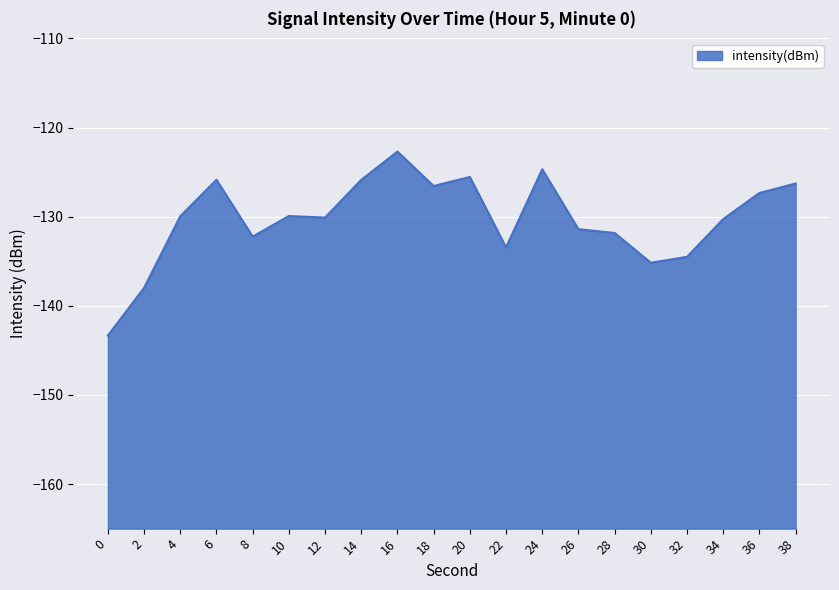

How many lines are shown in the chart?

1